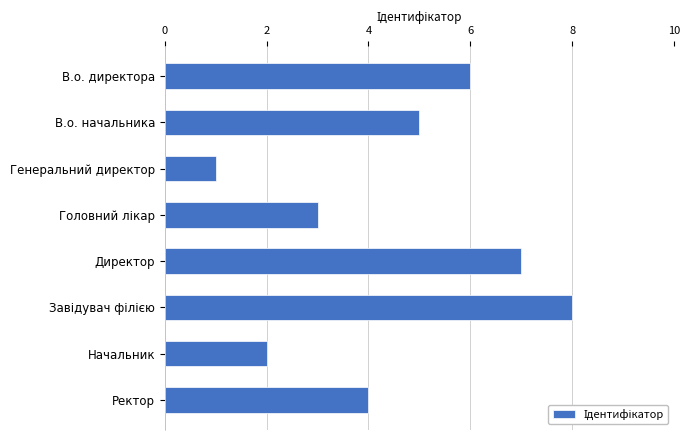

Reading bottom to top, transcribe all the data shown in this chart.

4	2	8	7	3	1	5	6